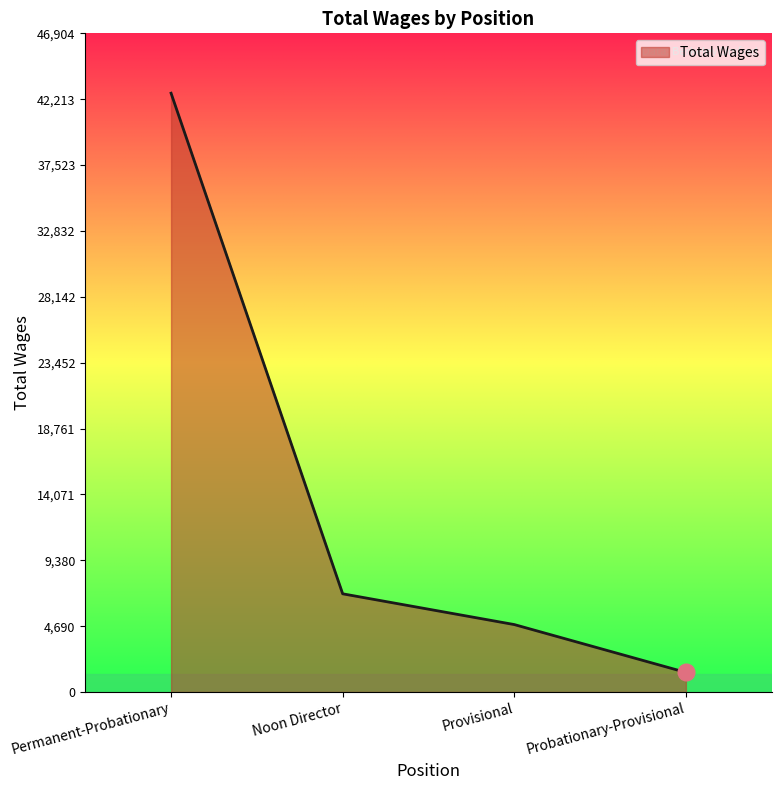

What is the sum of all values?

55832